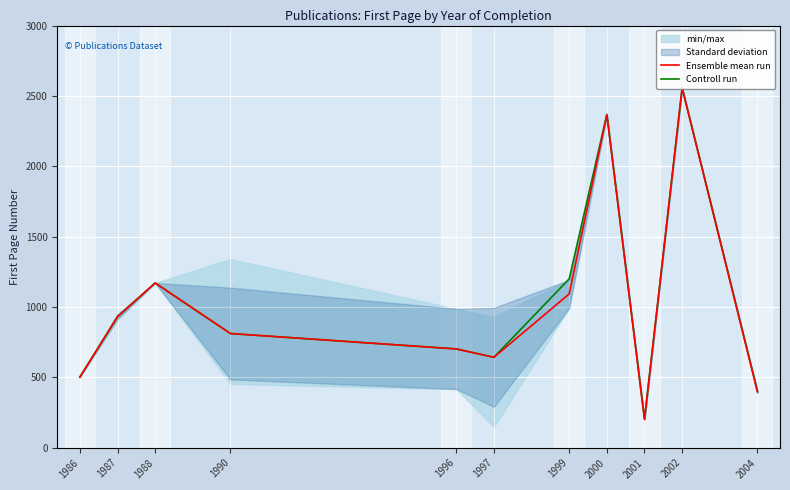

Reading left to right, transcribe all the data shown in this chart.

Ensemble mean run: 502.0	931.0	1171.0	811.5	702.0	642.7	1093.0	2366.0	201.0	2557.0	397.0
Controll run: 502.0	931.0	1171.0	811.5	702.0	642.7	1200.0	2369.0	205.0	2557.0	404.0